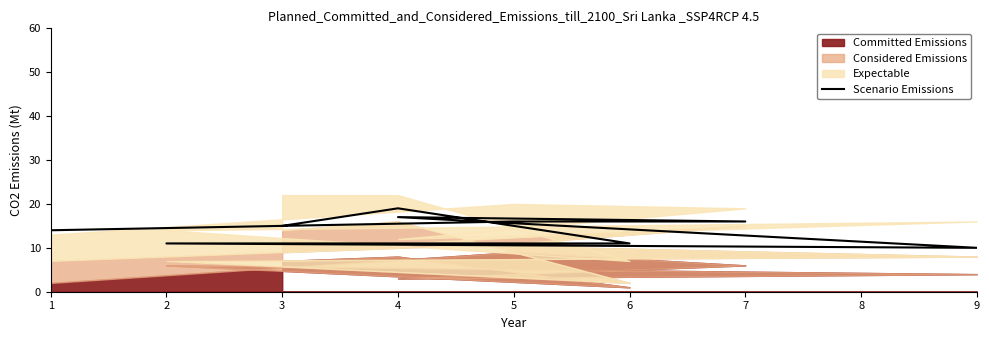

Does the chart have visible grid lines?

No